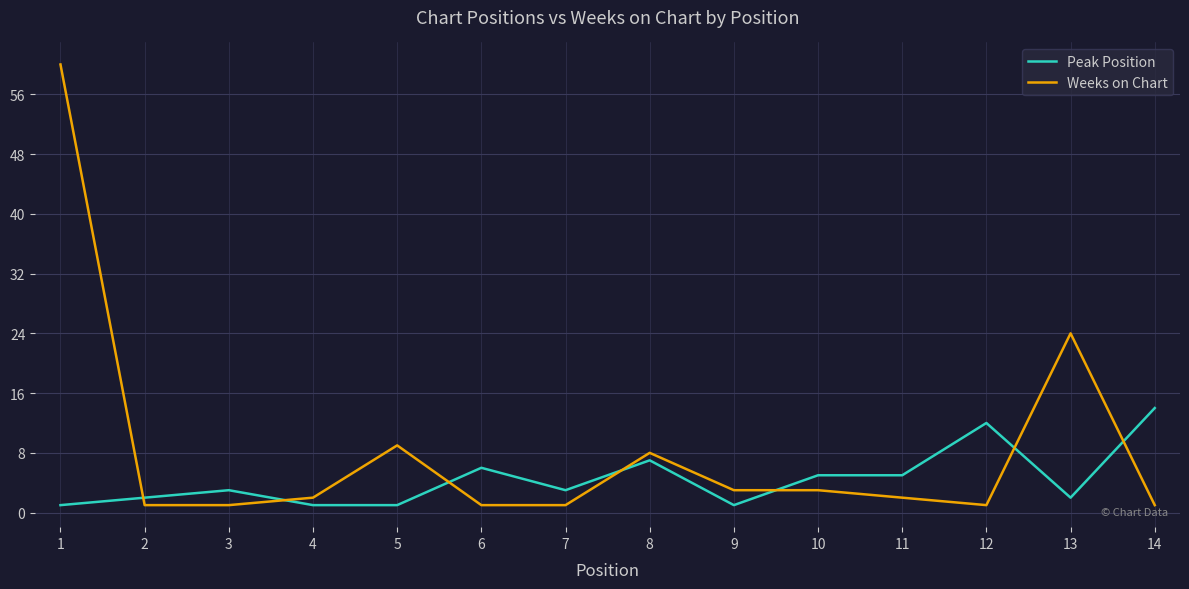

At 12, list the series in order from largest to smallest.

Peak Position, Weeks on Chart